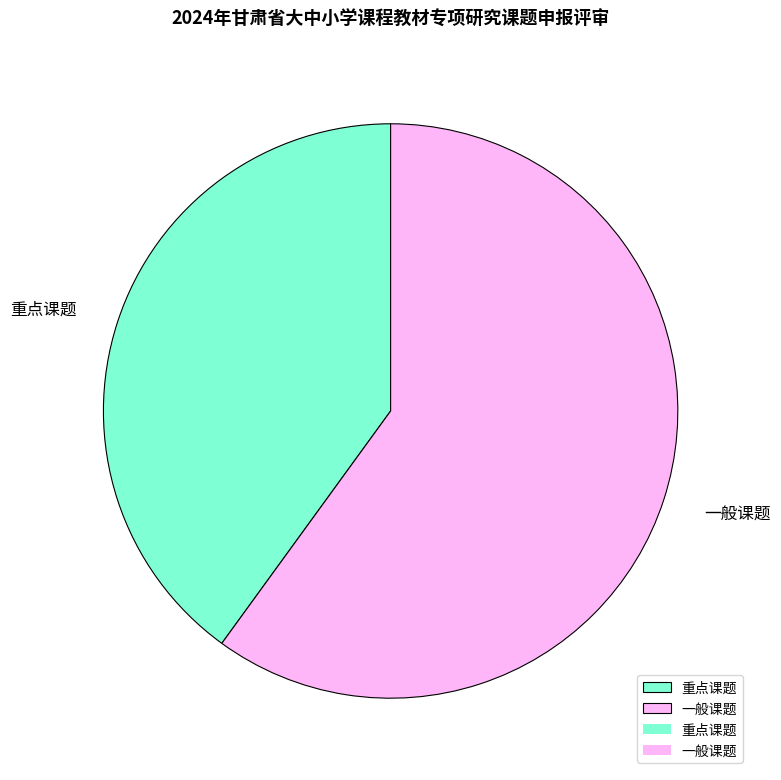

Do 重点课题 and 一般课题 together represent more than half of the pie?

Yes